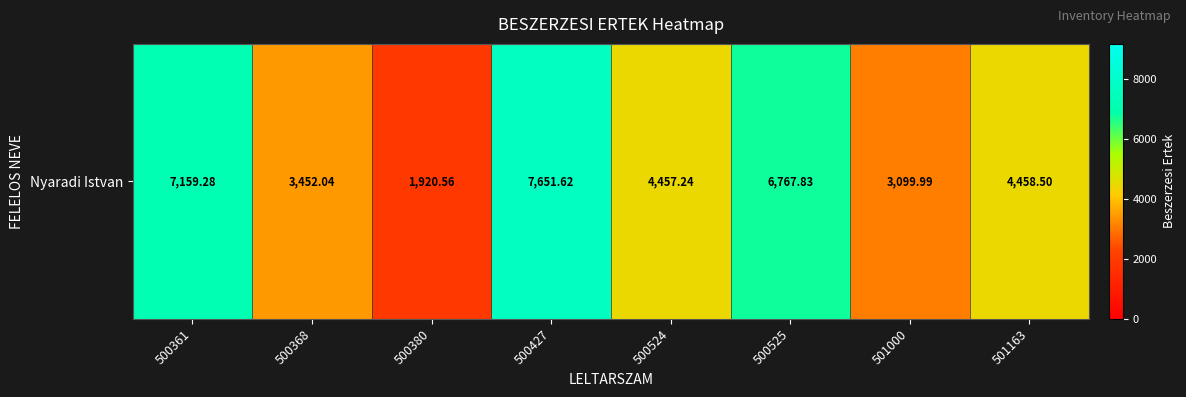

Between 500368 and 500361, which is larger?

500361